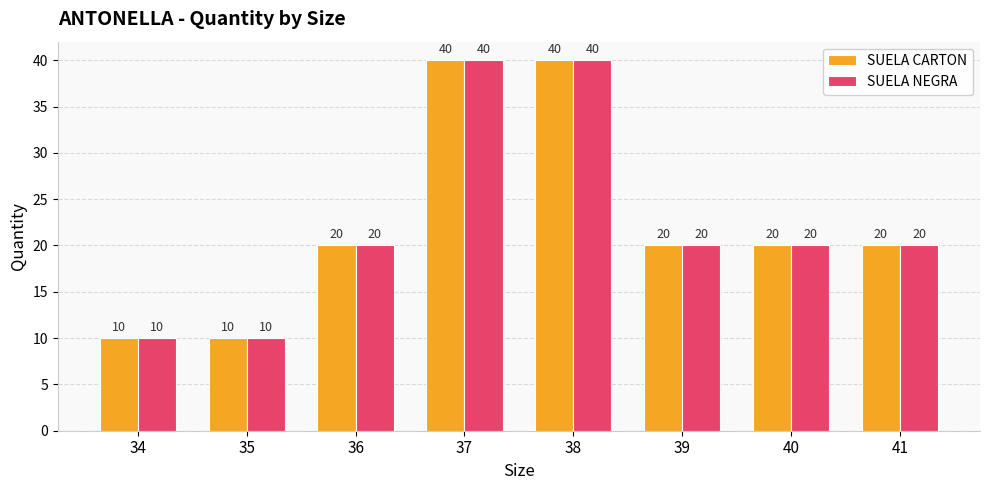

Count the SUELA NEGRA values in the range 20 to 40.

6